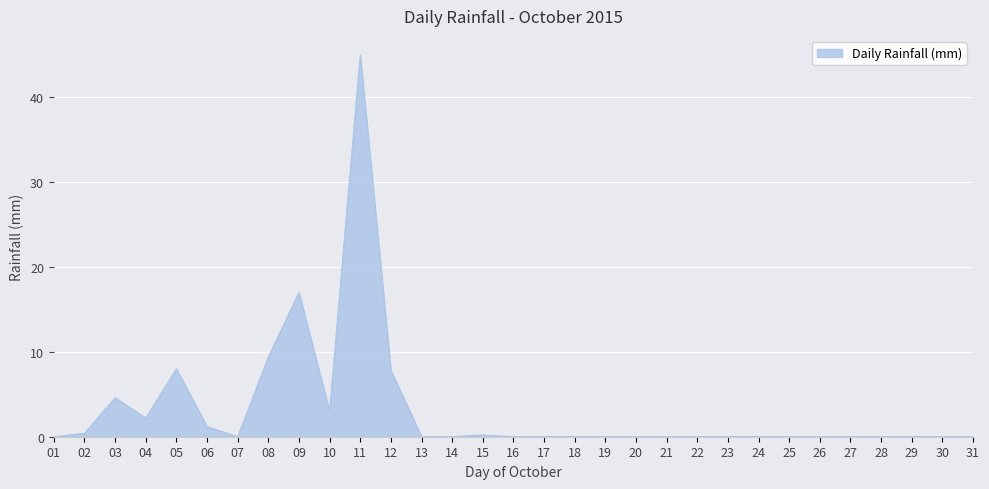

Where is the first local maximum?

03